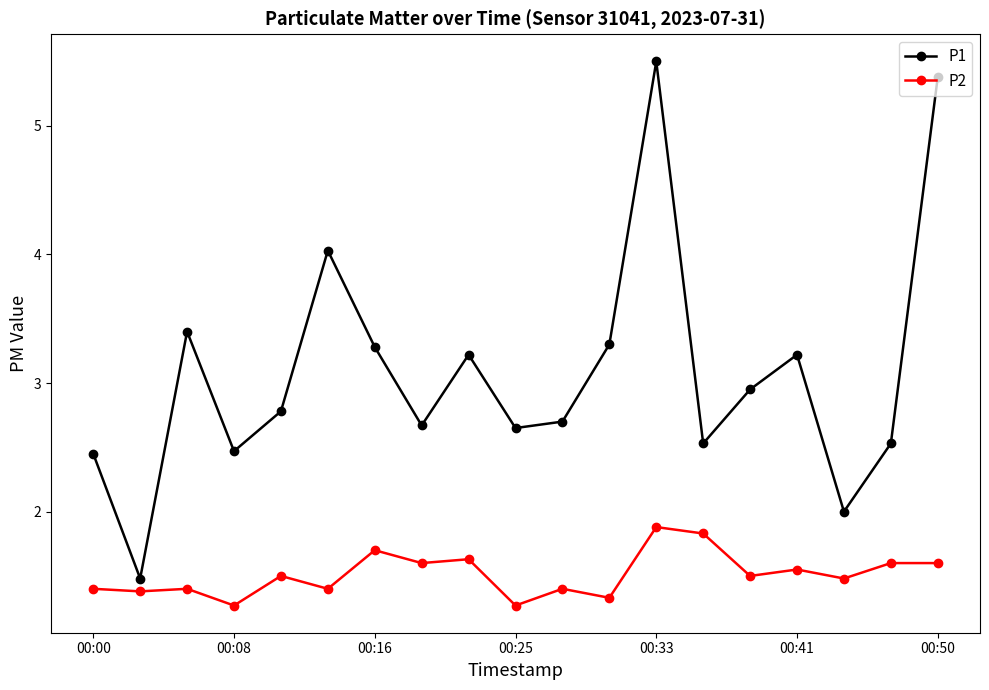

What is the maximum value for P2?

1.9